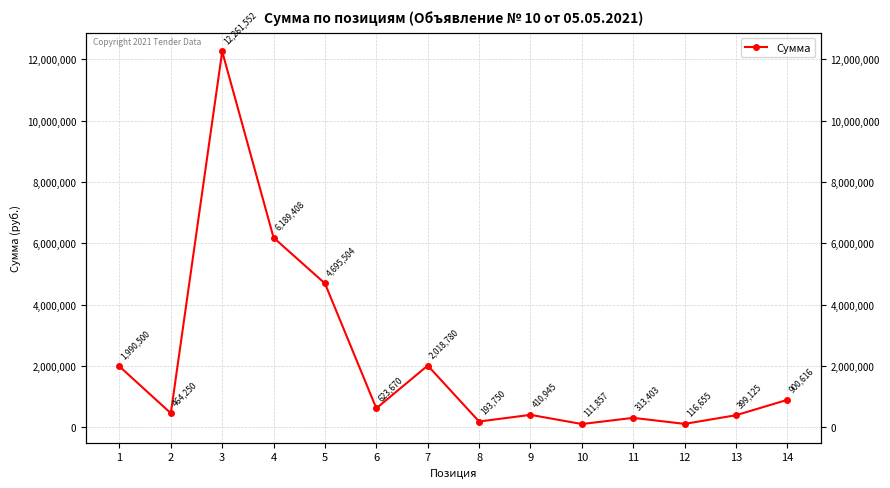

At which label does the data first exceed 623670?

1